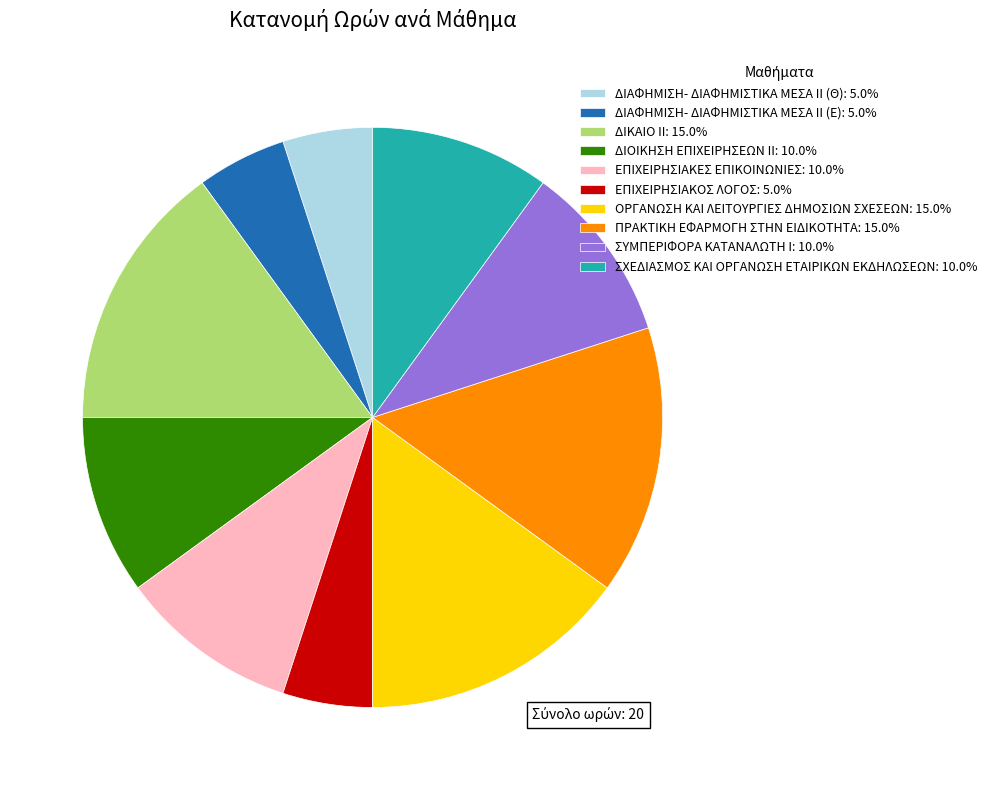

What is the ratio of the value at ΣΧΕΔΙΑΣΜΟΣ KAI ΟΡΓΑΝΩΣΗ ΕΤΑΙΡΙΚΩΝ ΕΚΔΗΛΩΣΕΩΝ to the value at ΠΡΑΚΤΙΚΗ ΕΦΑΡΜΟΓΗ ΣΤΗΝ ΕΙΔΙΚΟΤΗΤΑ?

0.7